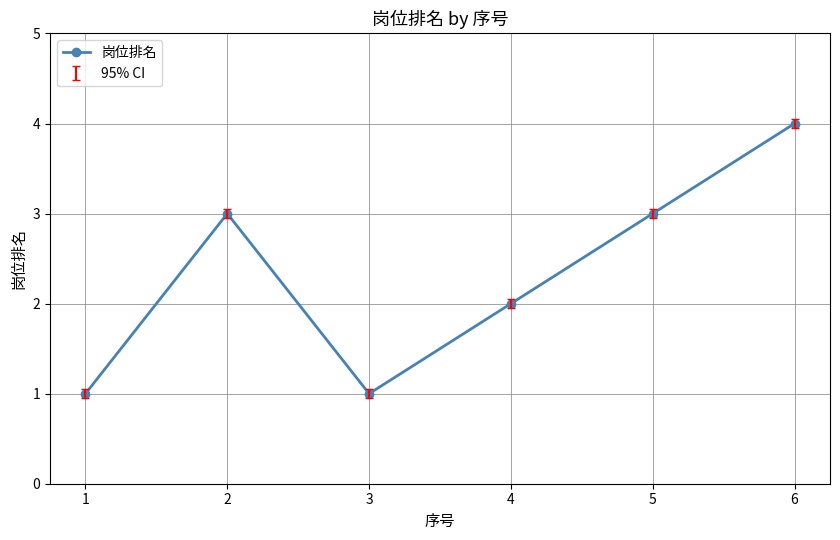

The chart shows a value of 1 at 5. True or false?

False